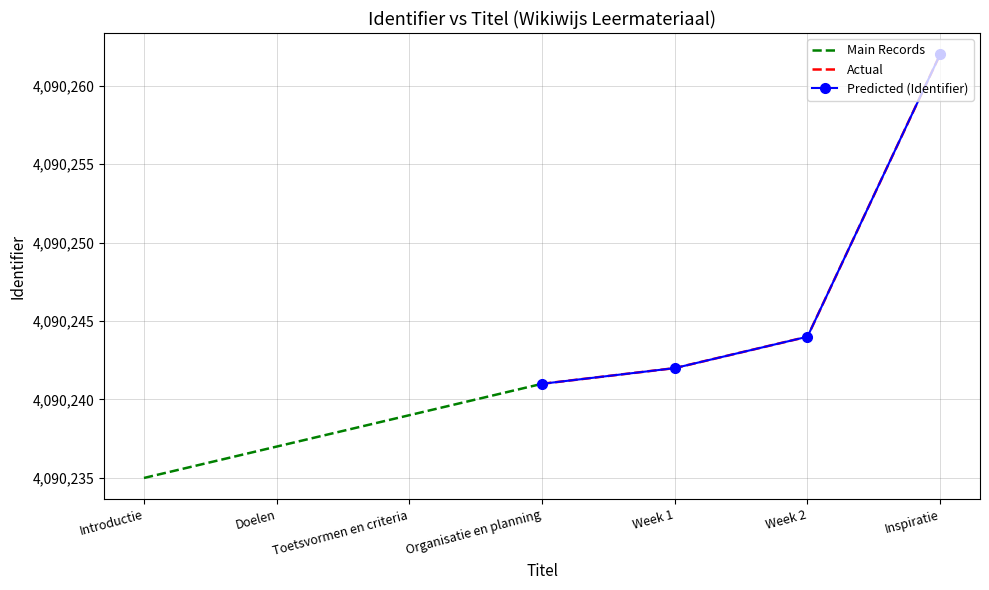

True or false: Predicted (Identifier) and Main Records intersect in this chart.

False